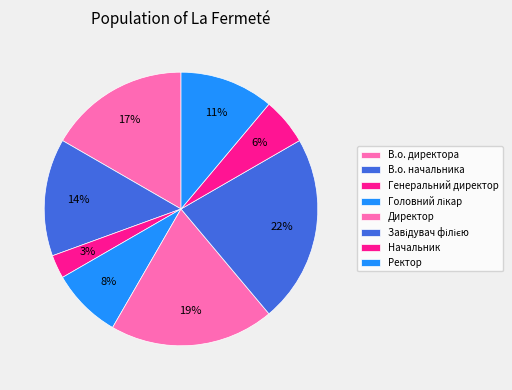

What percentage is NOT represented by Директор?

80.6%